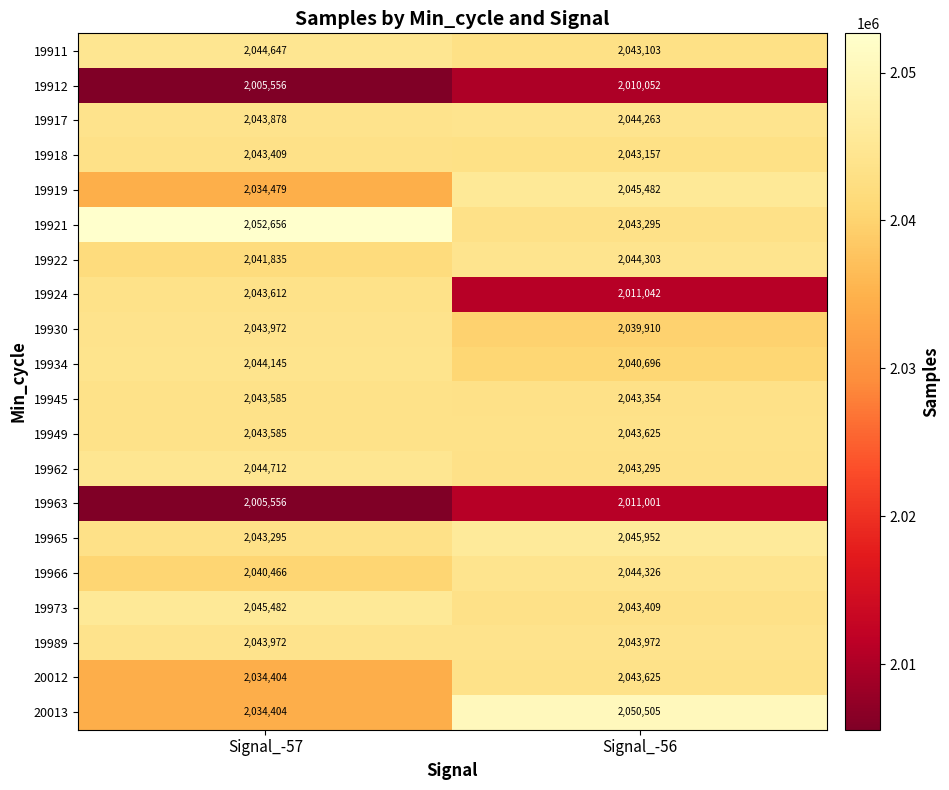

Which series has the widest spread of values?

19924